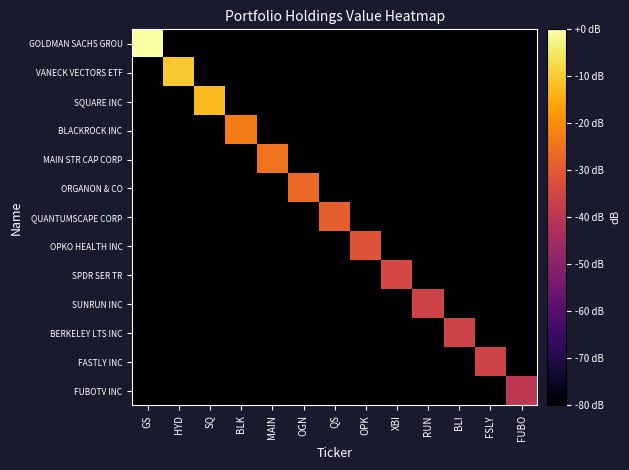

Reading left to right, transcribe all the data shown in this chart.

GOLDMAN SACHS GROU: GS=0.0	HYD=-80.0	SQ=-80.0	BLK=-80.0	MAIN=-80.0	OGN=-80.0	QS=-80.0	OPK=-80.0	XBI=-80.0	RUN=-80.0	BLI=-80.0	FSLY=-80.0	FUBO=-80.0
VANECK VECTORS ETF: GS=-80.0	HYD=-10.4	SQ=-80.0	BLK=-80.0	MAIN=-80.0	OGN=-80.0	QS=-80.0	OPK=-80.0	XBI=-80.0	RUN=-80.0	BLI=-80.0	FSLY=-80.0	FUBO=-80.0
SQUARE INC: GS=-80.0	HYD=-80.0	SQ=-12.6	BLK=-80.0	MAIN=-80.0	OGN=-80.0	QS=-80.0	OPK=-80.0	XBI=-80.0	RUN=-80.0	BLI=-80.0	FSLY=-80.0	FUBO=-80.0
BLACKROCK INC: GS=-80.0	HYD=-80.0	SQ=-80.0	BLK=-23.0	MAIN=-80.0	OGN=-80.0	QS=-80.0	OPK=-80.0	XBI=-80.0	RUN=-80.0	BLI=-80.0	FSLY=-80.0	FUBO=-80.0
MAIN STR CAP CORP: GS=-80.0	HYD=-80.0	SQ=-80.0	BLK=-80.0	MAIN=-24.8	OGN=-80.0	QS=-80.0	OPK=-80.0	XBI=-80.0	RUN=-80.0	BLI=-80.0	FSLY=-80.0	FUBO=-80.0
ORGANON & CO: GS=-80.0	HYD=-80.0	SQ=-80.0	BLK=-80.0	MAIN=-80.0	OGN=-26.7	QS=-80.0	OPK=-80.0	XBI=-80.0	RUN=-80.0	BLI=-80.0	FSLY=-80.0	FUBO=-80.0
QUANTUMSCAPE CORP: GS=-80.0	HYD=-80.0	SQ=-80.0	BLK=-80.0	MAIN=-80.0	OGN=-80.0	QS=-29.0	OPK=-80.0	XBI=-80.0	RUN=-80.0	BLI=-80.0	FSLY=-80.0	FUBO=-80.0
OPKO HEALTH INC: GS=-80.0	HYD=-80.0	SQ=-80.0	BLK=-80.0	MAIN=-80.0	OGN=-80.0	QS=-80.0	OPK=-31.3	XBI=-80.0	RUN=-80.0	BLI=-80.0	FSLY=-80.0	FUBO=-80.0
SPDR SER TR: GS=-80.0	HYD=-80.0	SQ=-80.0	BLK=-80.0	MAIN=-80.0	OGN=-80.0	QS=-80.0	OPK=-80.0	XBI=-34.4	RUN=-80.0	BLI=-80.0	FSLY=-80.0	FUBO=-80.0
SUNRUN INC: GS=-80.0	HYD=-80.0	SQ=-80.0	BLK=-80.0	MAIN=-80.0	OGN=-80.0	QS=-80.0	OPK=-80.0	XBI=-80.0	RUN=-35.7	BLI=-80.0	FSLY=-80.0	FUBO=-80.0
BERKELEY LTS INC: GS=-80.0	HYD=-80.0	SQ=-80.0	BLK=-80.0	MAIN=-80.0	OGN=-80.0	QS=-80.0	OPK=-80.0	XBI=-80.0	RUN=-80.0	BLI=-35.7	FSLY=-80.0	FUBO=-80.0
FASTLY INC: GS=-80.0	HYD=-80.0	SQ=-80.0	BLK=-80.0	MAIN=-80.0	OGN=-80.0	QS=-80.0	OPK=-80.0	XBI=-80.0	RUN=-80.0	BLI=-80.0	FSLY=-35.7	FUBO=-80.0
FUBOTV INC: GS=-80.0	HYD=-80.0	SQ=-80.0	BLK=-80.0	MAIN=-80.0	OGN=-80.0	QS=-80.0	OPK=-80.0	XBI=-80.0	RUN=-80.0	BLI=-80.0	FSLY=-80.0	FUBO=-39.2